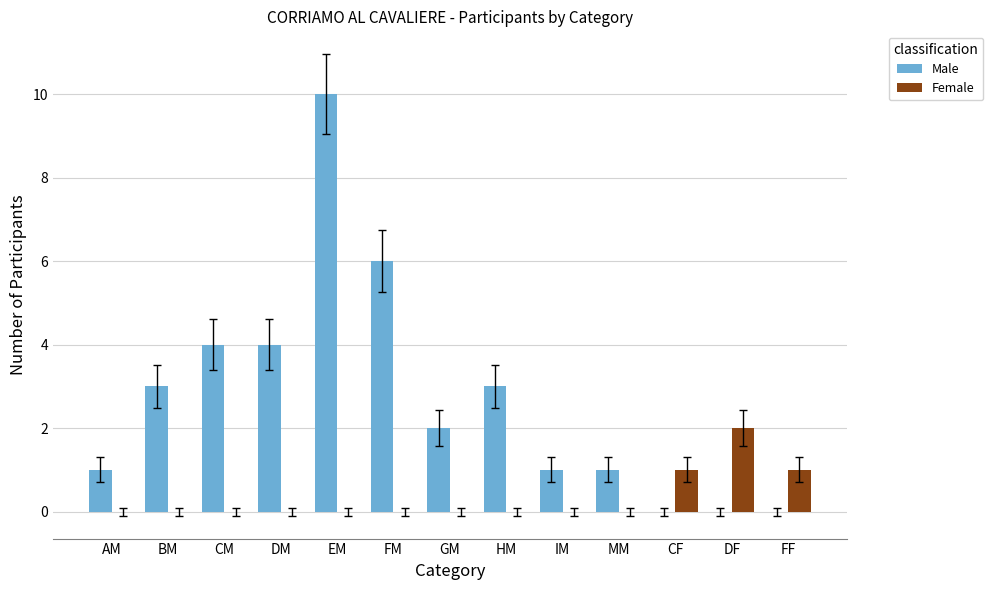

What is the sum of all Female values?

4